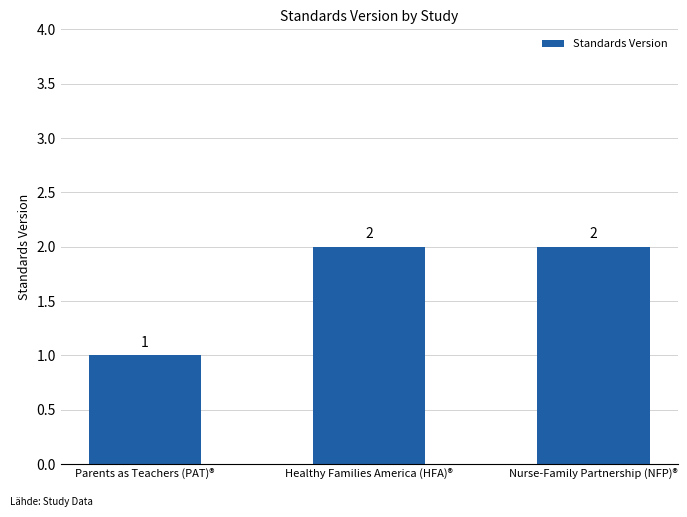

Count the number of data series in this chart.

1